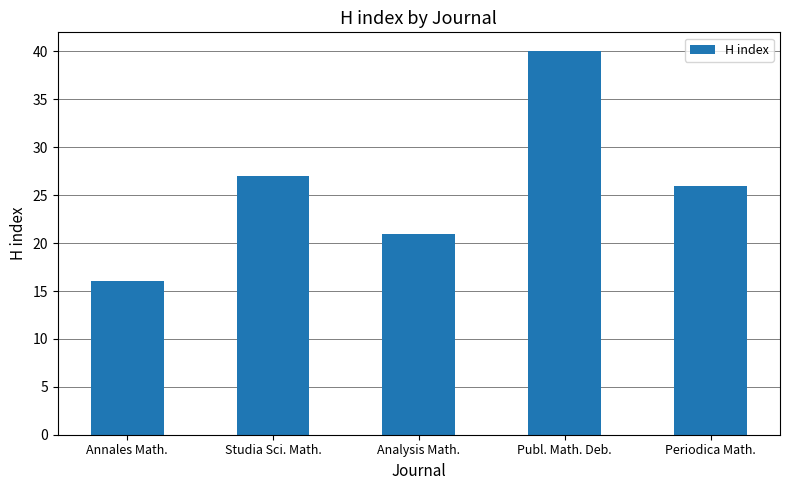

Reading left to right, list all the values displayed in this chart.

16	27	21	40	26